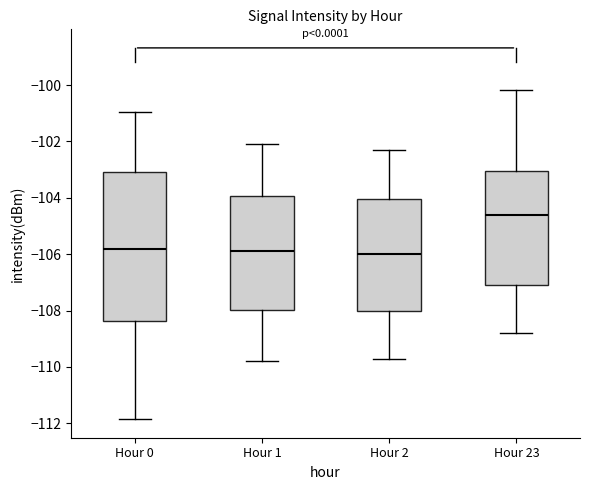

Reading left to right, read every box against the y-axis: the position of its median line, the range the box covers, and the ends of its whiskers. The values are not printed on the chart, so give them approximately, as read against the axis.

Hour 0: median -105.8, box -108.4 to -103.0, whiskers -111.8 to -101.0
Hour 1: median -105.8, box -108.0 to -104.0, whiskers -109.8 to -102.0
Hour 2: median -106.0, box -108.0 to -104.0, whiskers -109.6 to -102.2
Hour 23: median -104.6, box -107.0 to -103.0, whiskers -108.8 to -100.2